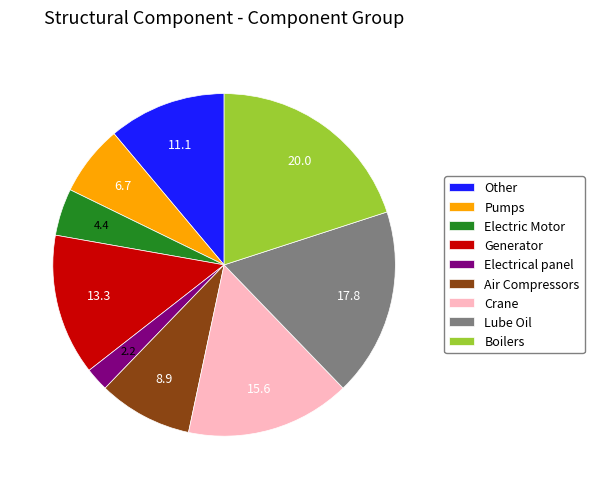

Is there a majority slice in this chart?

No